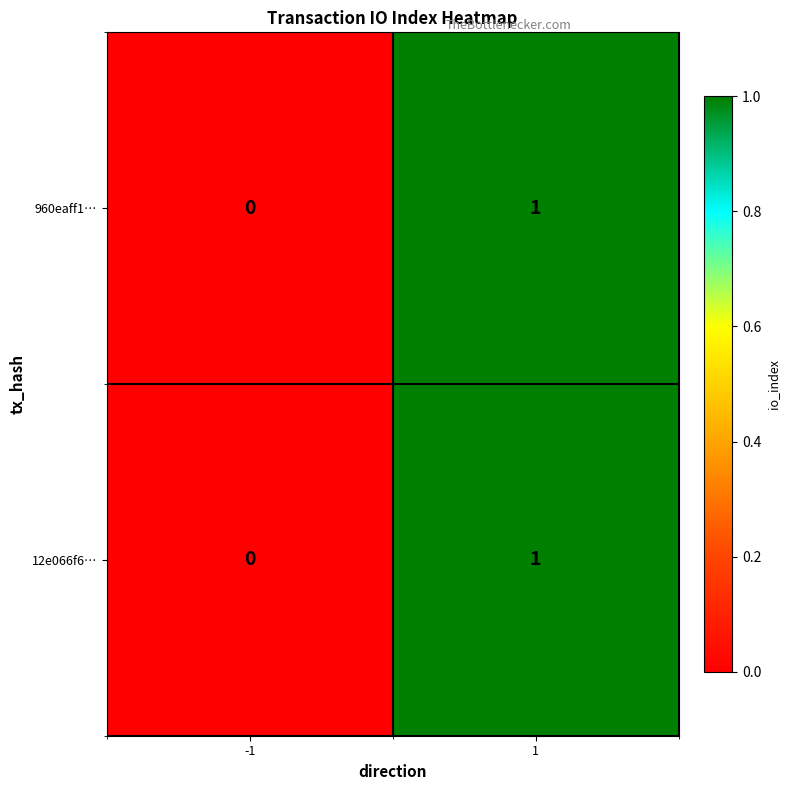

Reading left to right, transcribe all the data shown in this chart.

960eaff1…: 0	1
12e066f6…: 0	1